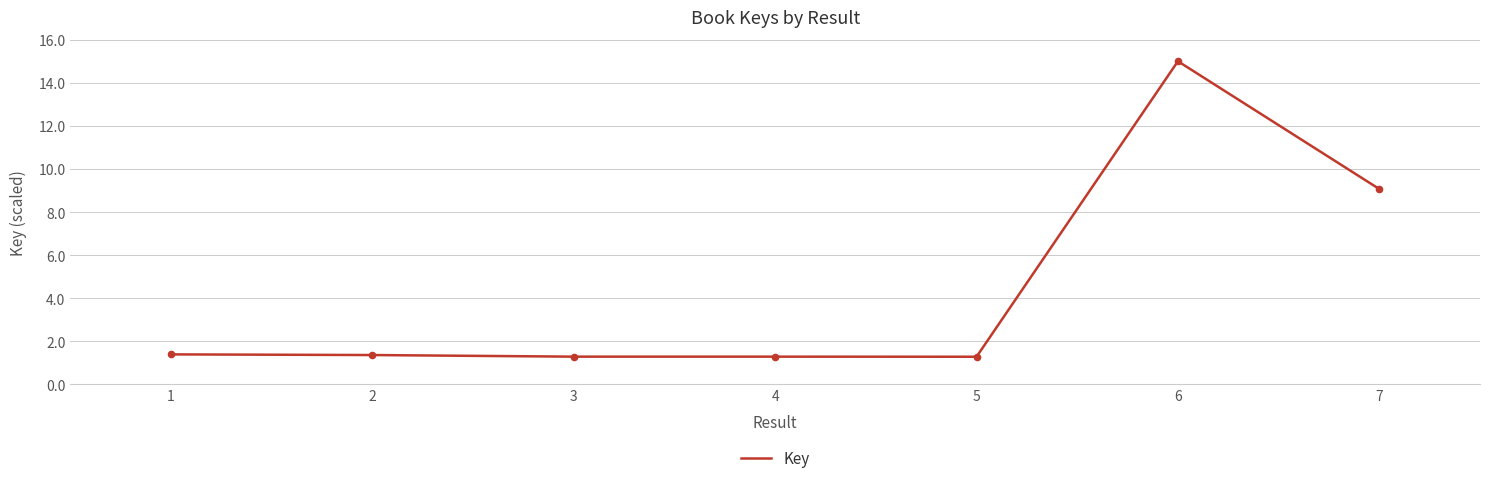

Approximately how many times larger is the value at 4 compared to 5?

1.0